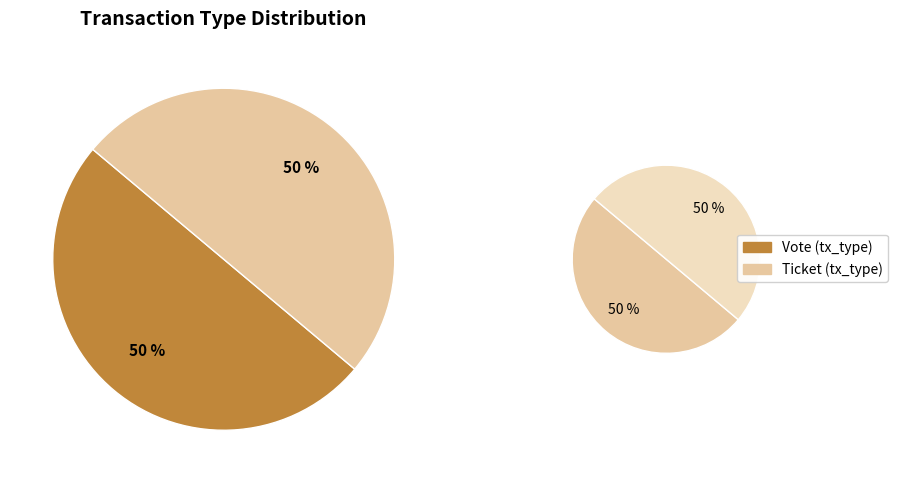

Is it true that Ticket is 1% of the pie?

False